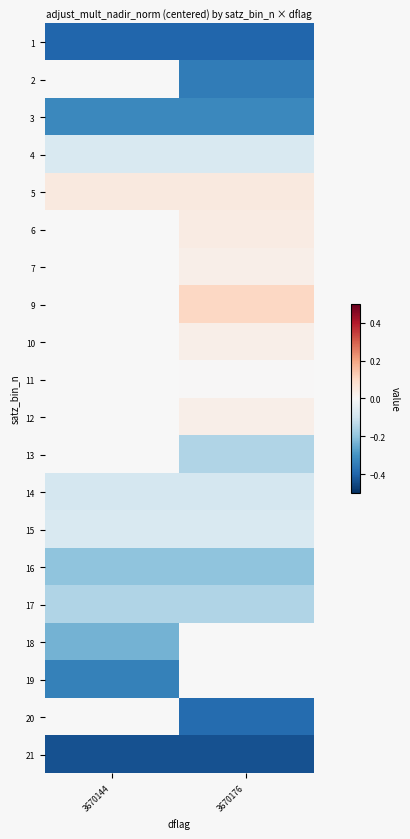

At which label does 10 first exceed 0?

3670176